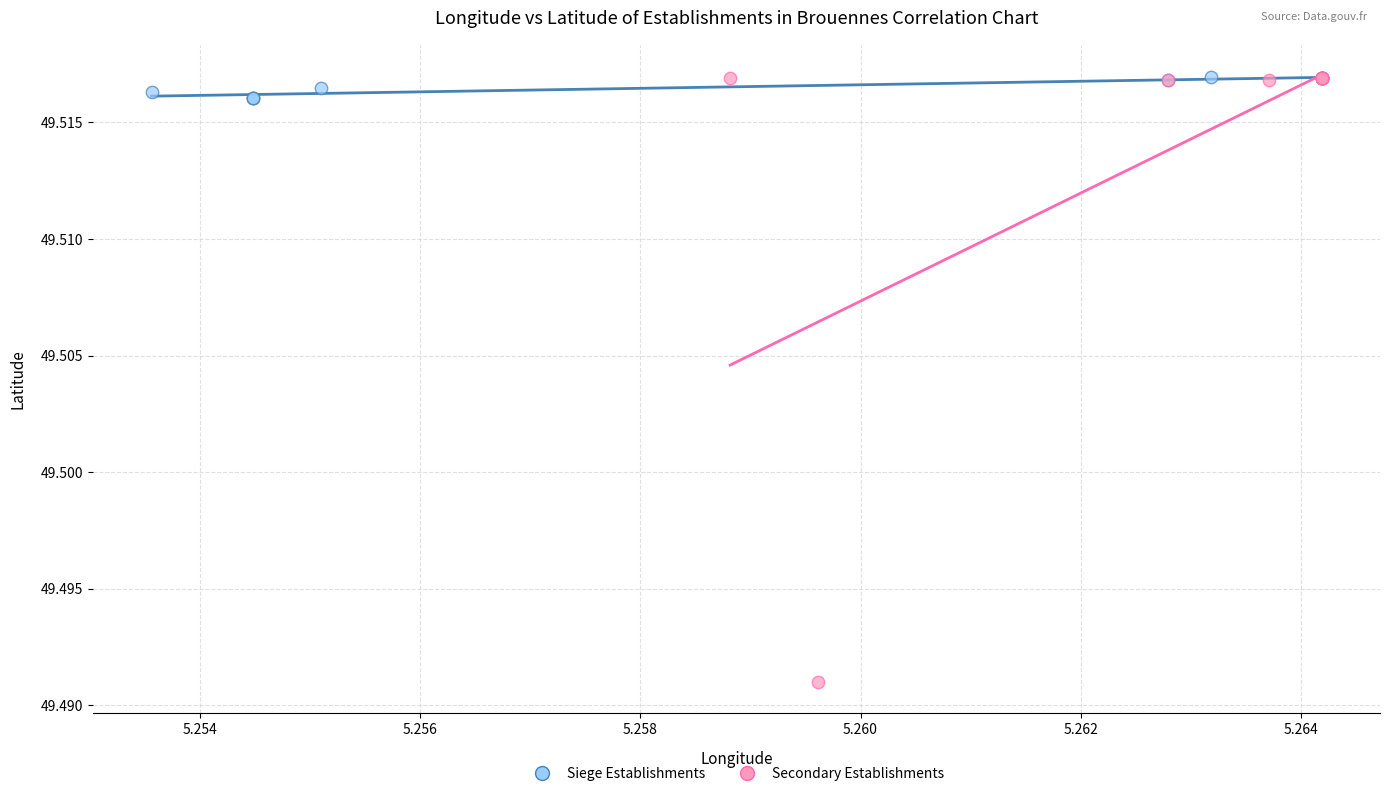

Which series has the widest spread of Y values?

Secondary Establishments